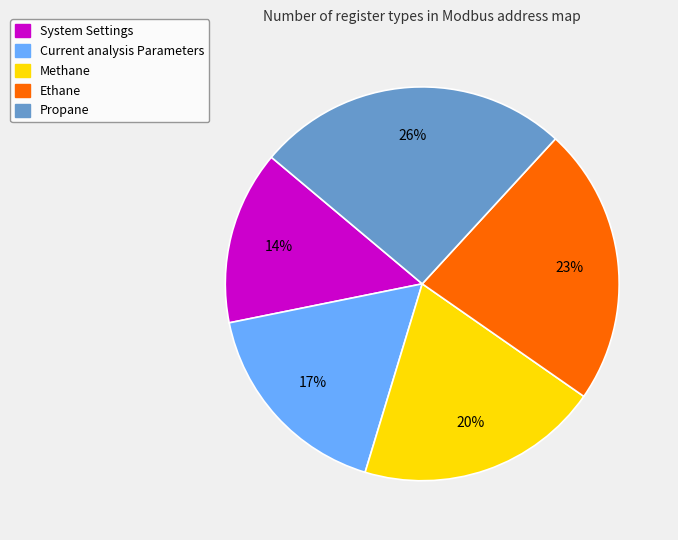

What percentage is the Propane slice, to the nearest percent?

26%